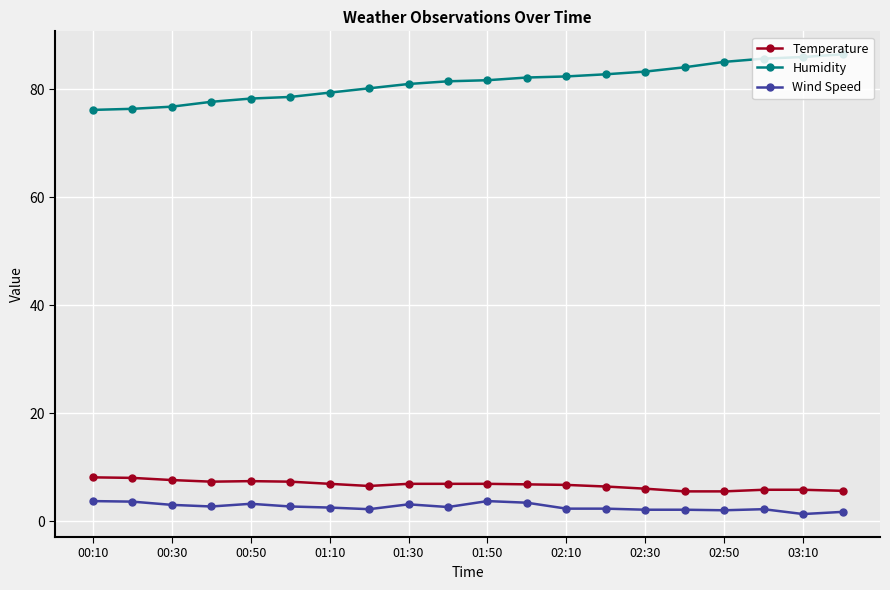

What is the average value of the Humidity series?

81.3